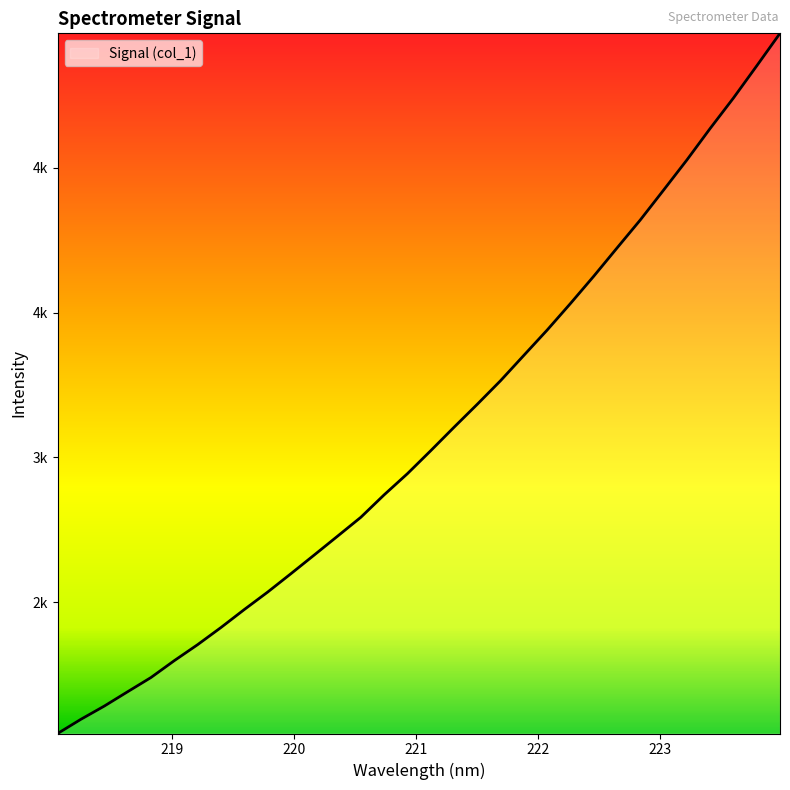

What is the greatest value displayed?

4464.1